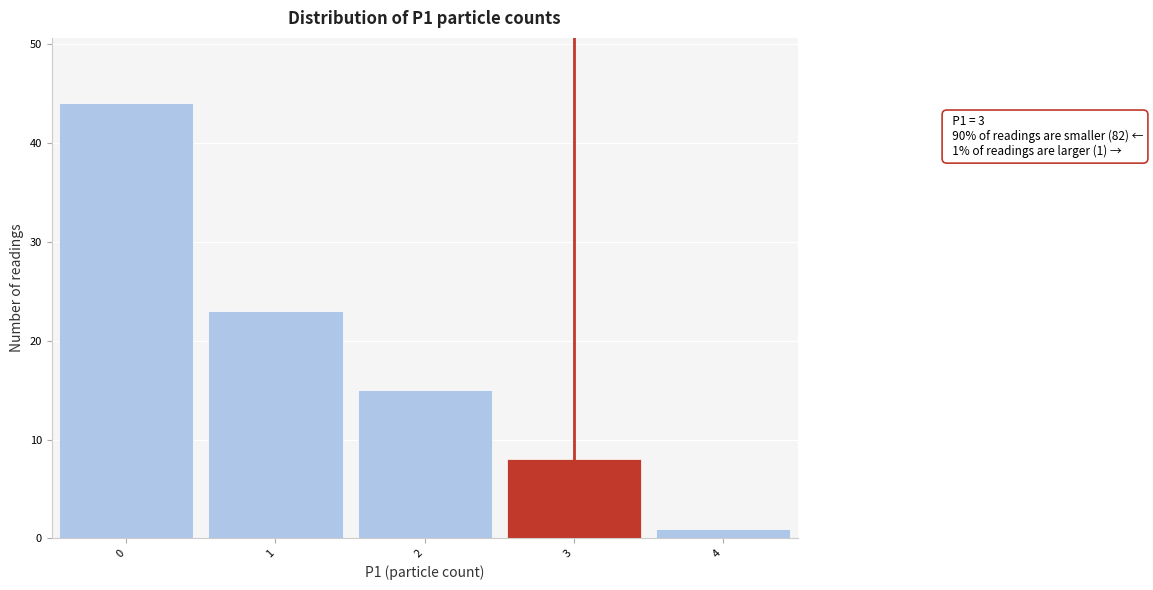

Over which range of the x-axis is the bar tallest?

-0.5 to 0.5